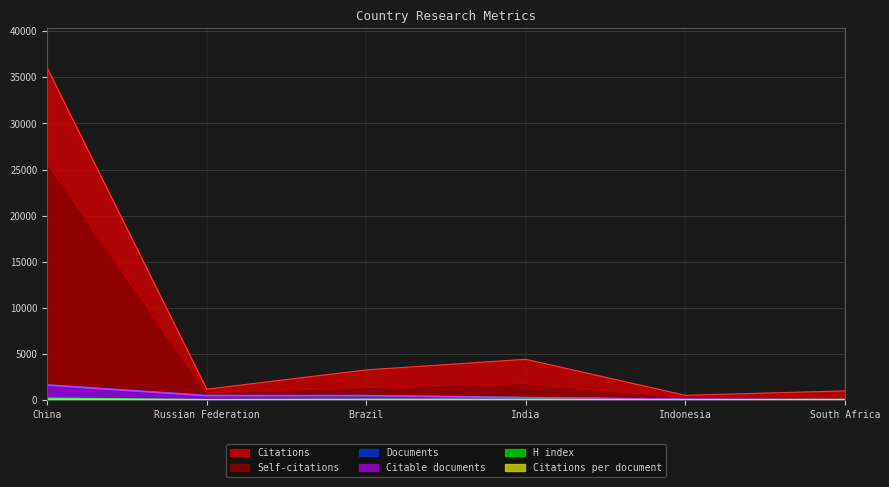

The value of Citations at India is 1139.2. True or false?

False